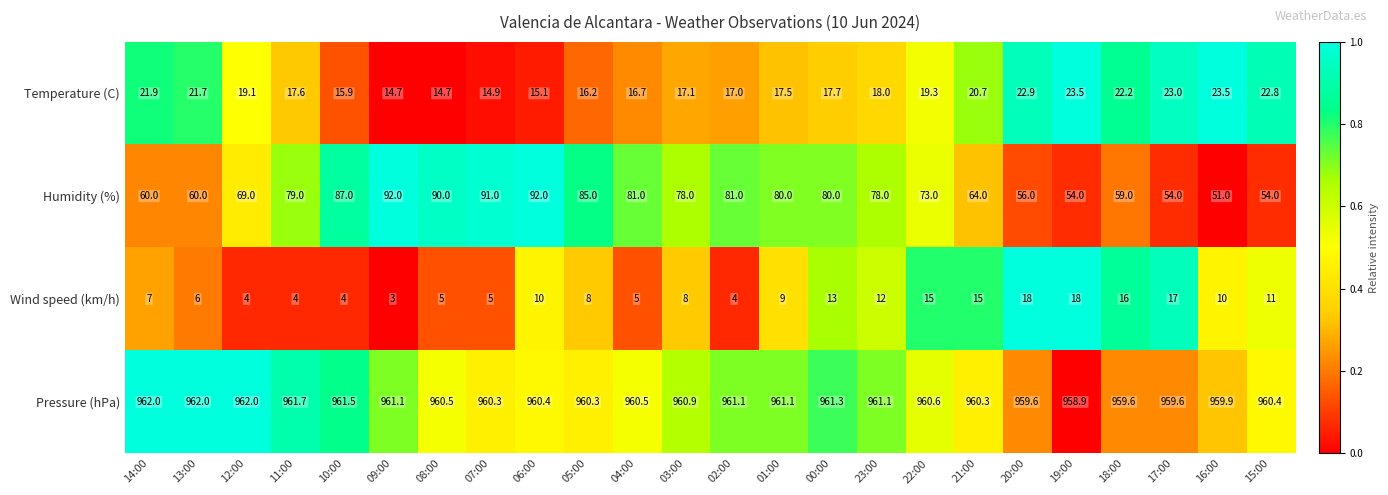

Which category has the lowest value across all series?

09:00